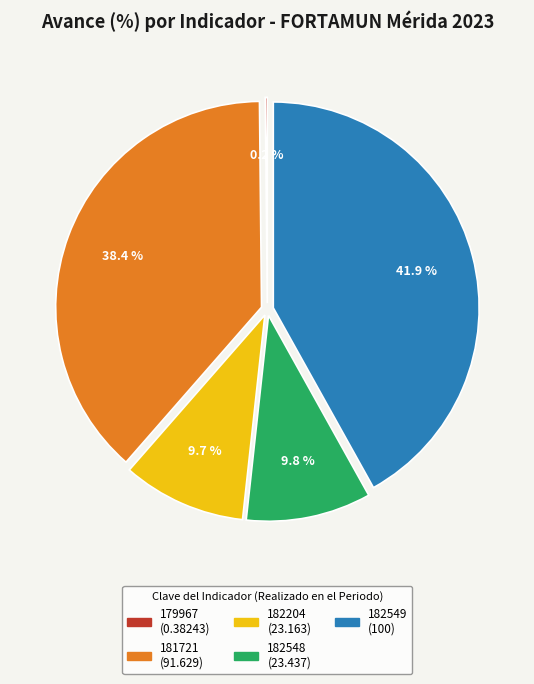

Does 182548 represent more than half of the total?

No